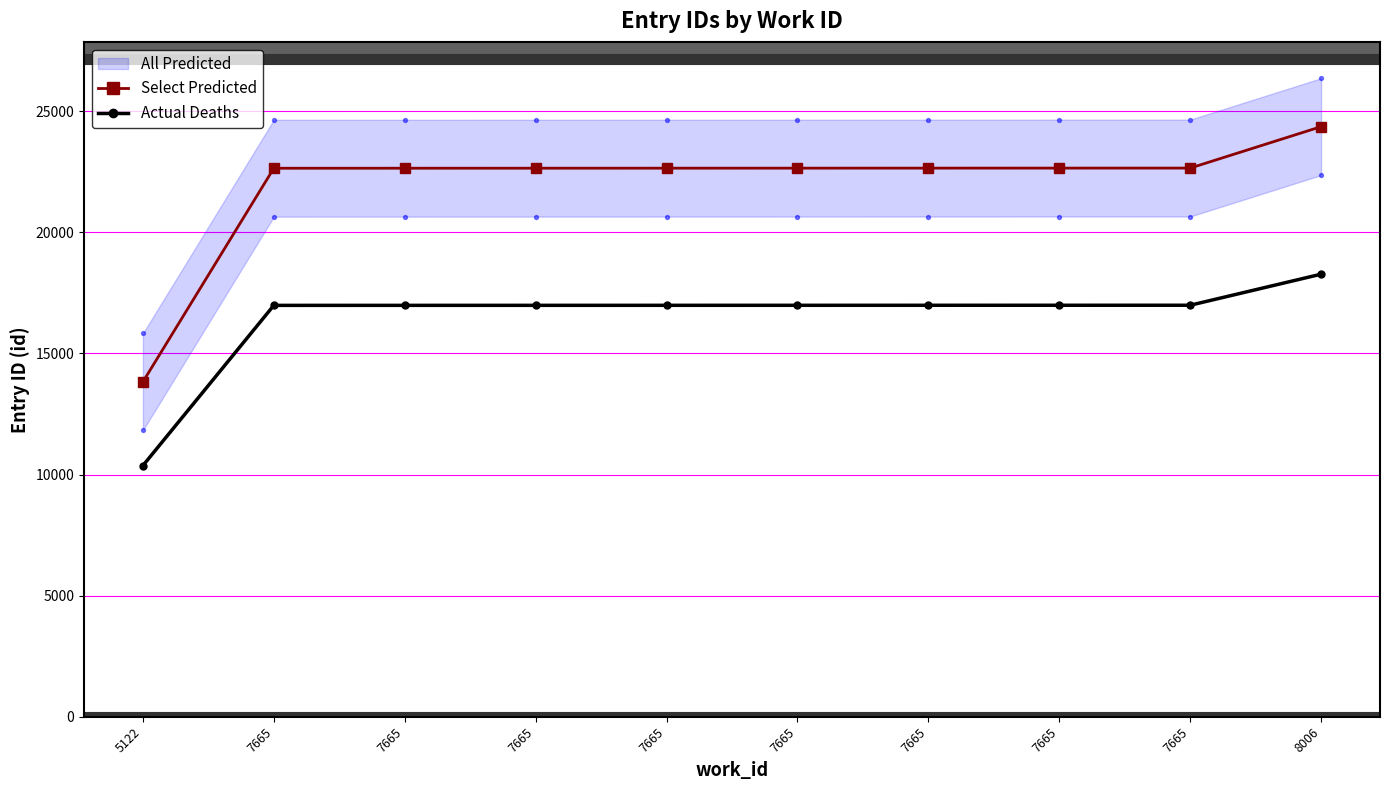

Which series has the widest spread of Y values?

Select Predicted